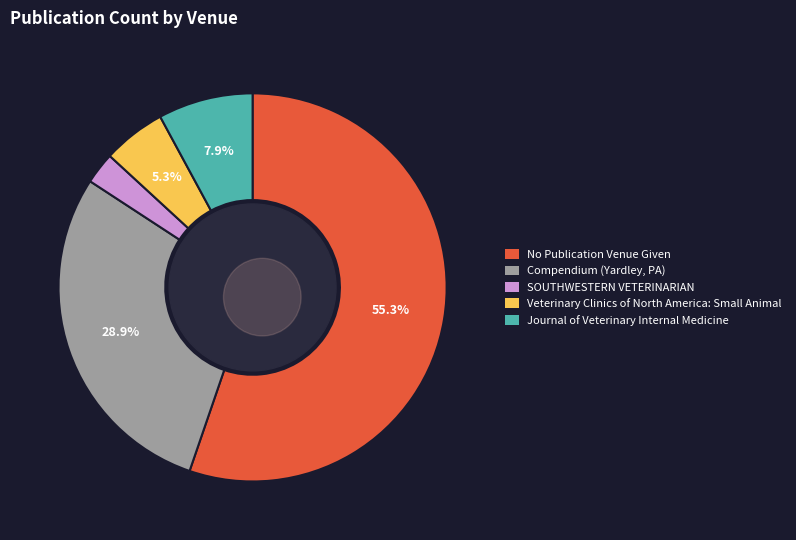

The Veterinary Clinics of North America: Small Animal slice represents 1% of the pie. True or false?

False